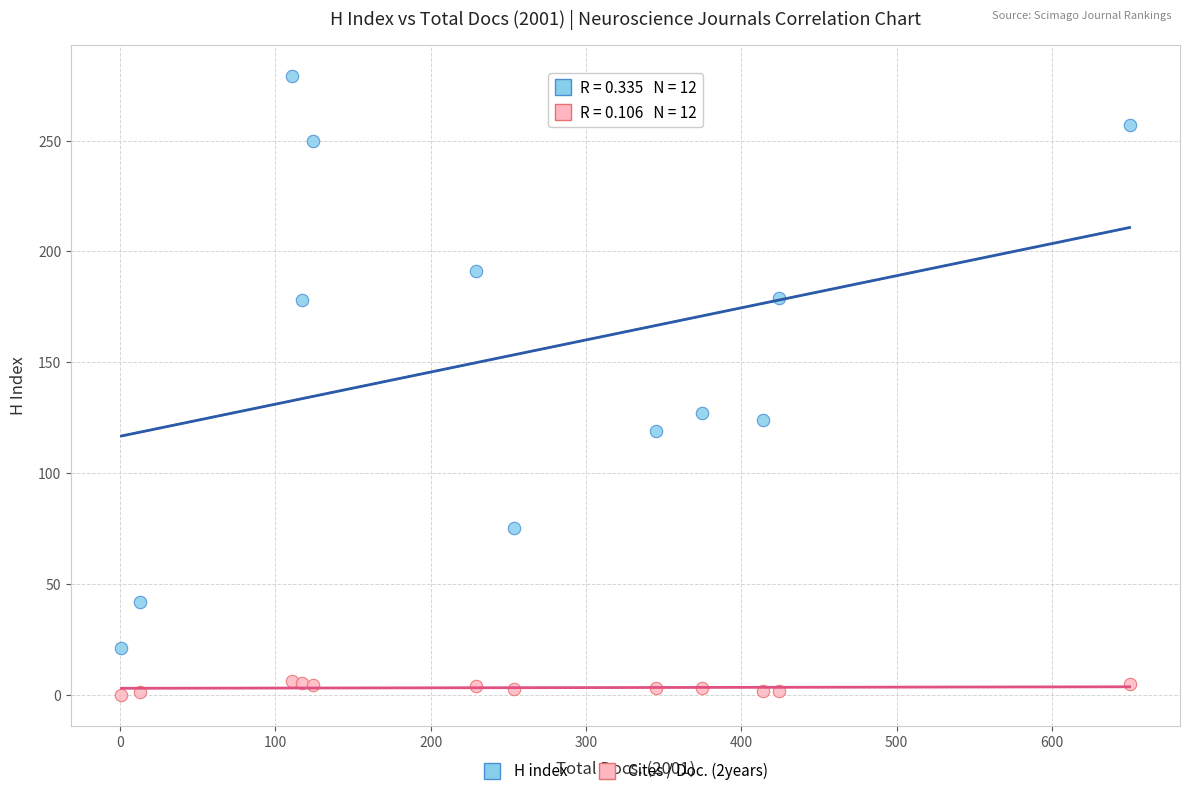

Which series contains the lowest Y value?

Cites / Doc. (2years)